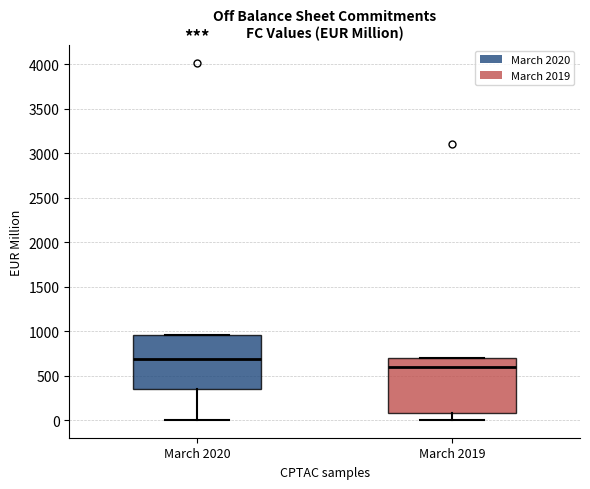

Reading left to right, read every box against the y-axis: the position of its median line, the range the box covers, and the ends of its whiskers. The values are not printed on the chart, so give them approximately, as read against the axis.

March 2020: median 700, box 350 to 950, whiskers 0 to 950
March 2019: median 600, box 100 to 700, whiskers 0 to 700